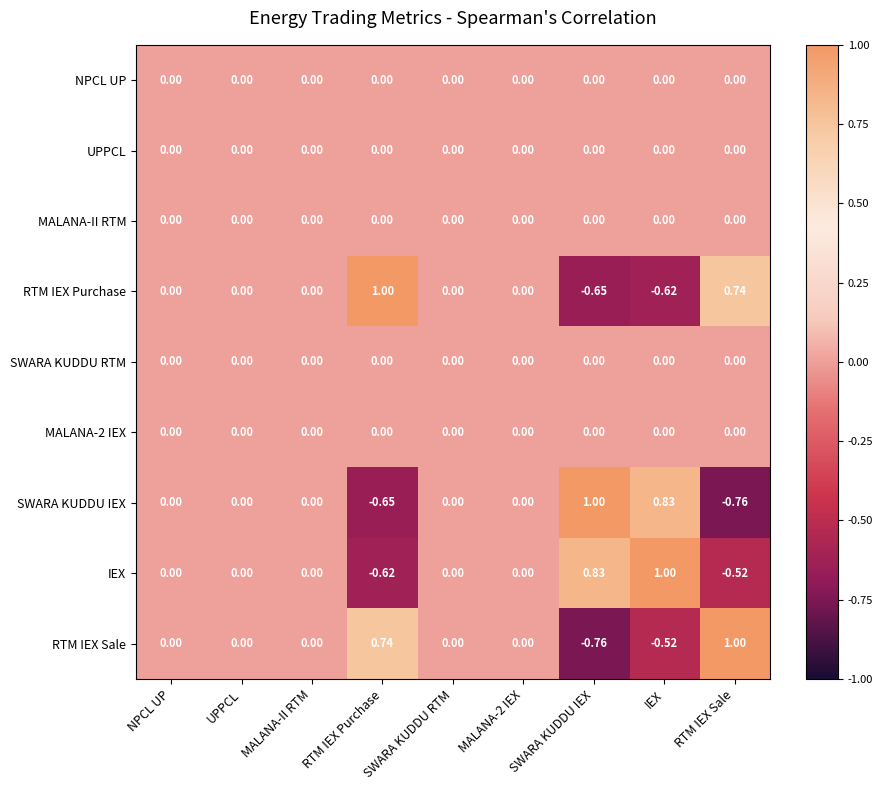

At which label does IEX reach its peak?

IEX